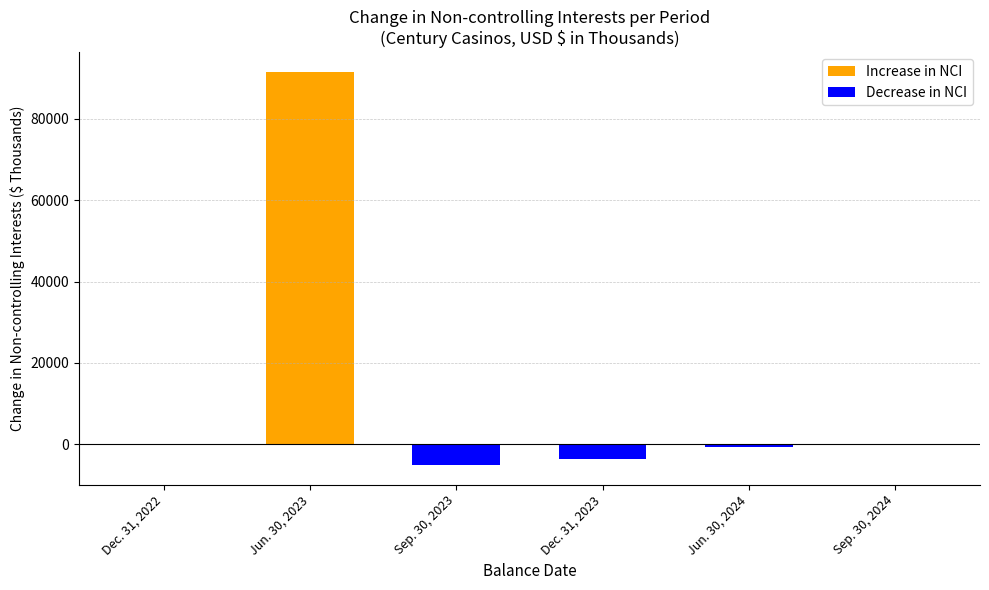

What is the value of the Decrease in NCI bar at the 4th from the left?

-3639